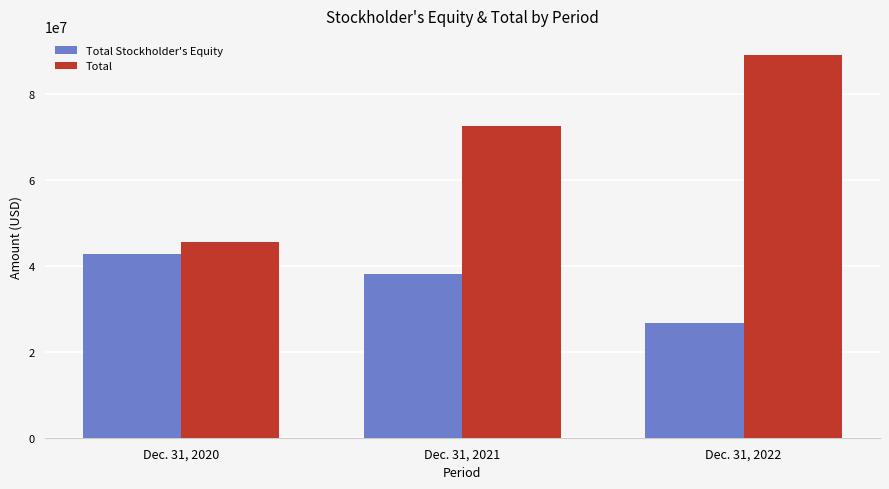

Reading left to right, what are all the values shown in this chart?

Total Stockholder's Equity: Dec. 31, 2020=42830748	Dec. 31, 2021=38152523	Dec. 31, 2022=26654451
Total: Dec. 31, 2020=45609928	Dec. 31, 2021=72456400	Dec. 31, 2022=88992546